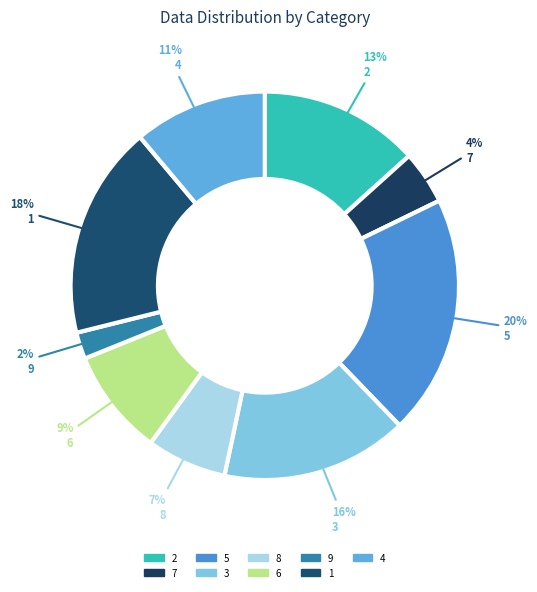

How many slices are in this pie chart?

9